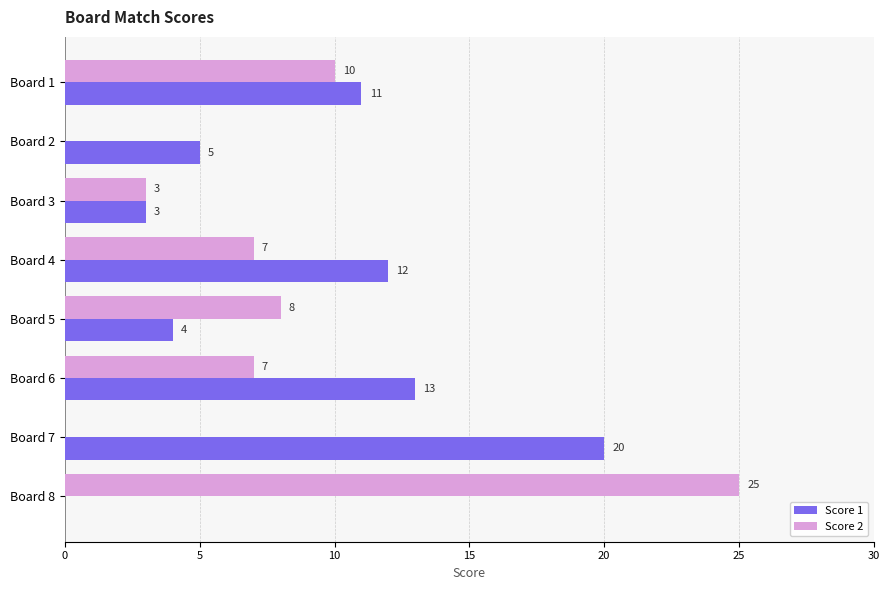

At which category is the sum across all series the highest?

Board 8